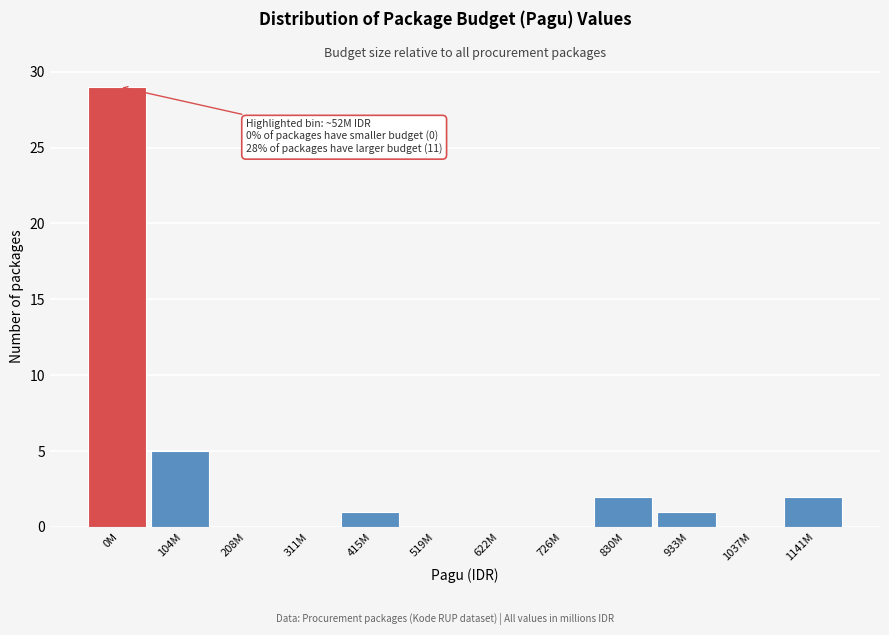

Reading left to right, transcribe all the data shown in this chart.

0M=29	104M=5	208M=0	311M=0	415M=1	519M=0	622M=0	726M=0	830M=2	933M=1	1037M=0	1141M=2